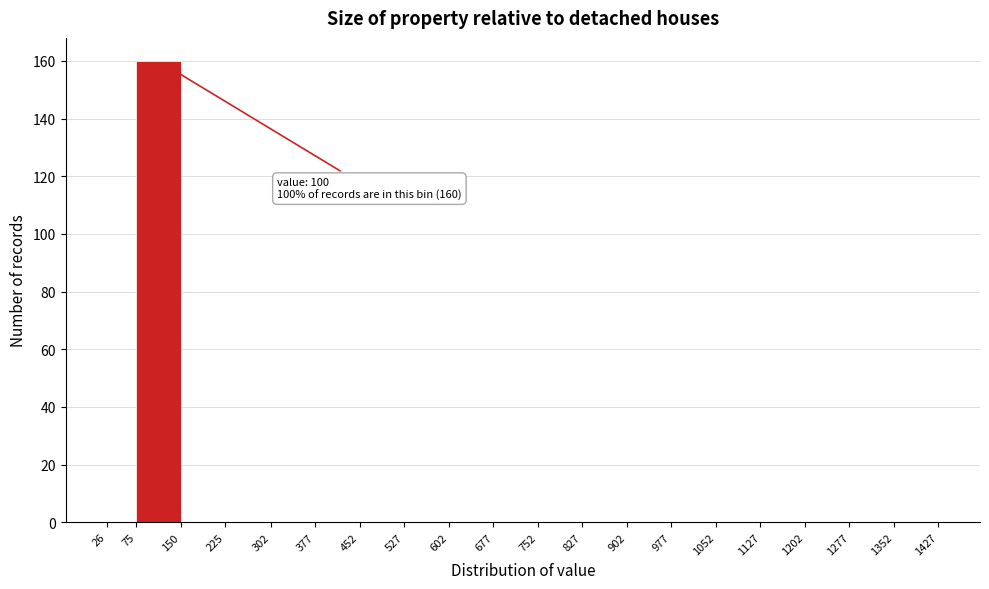

Which range on the x-axis has the tallest bar?

75 to 150